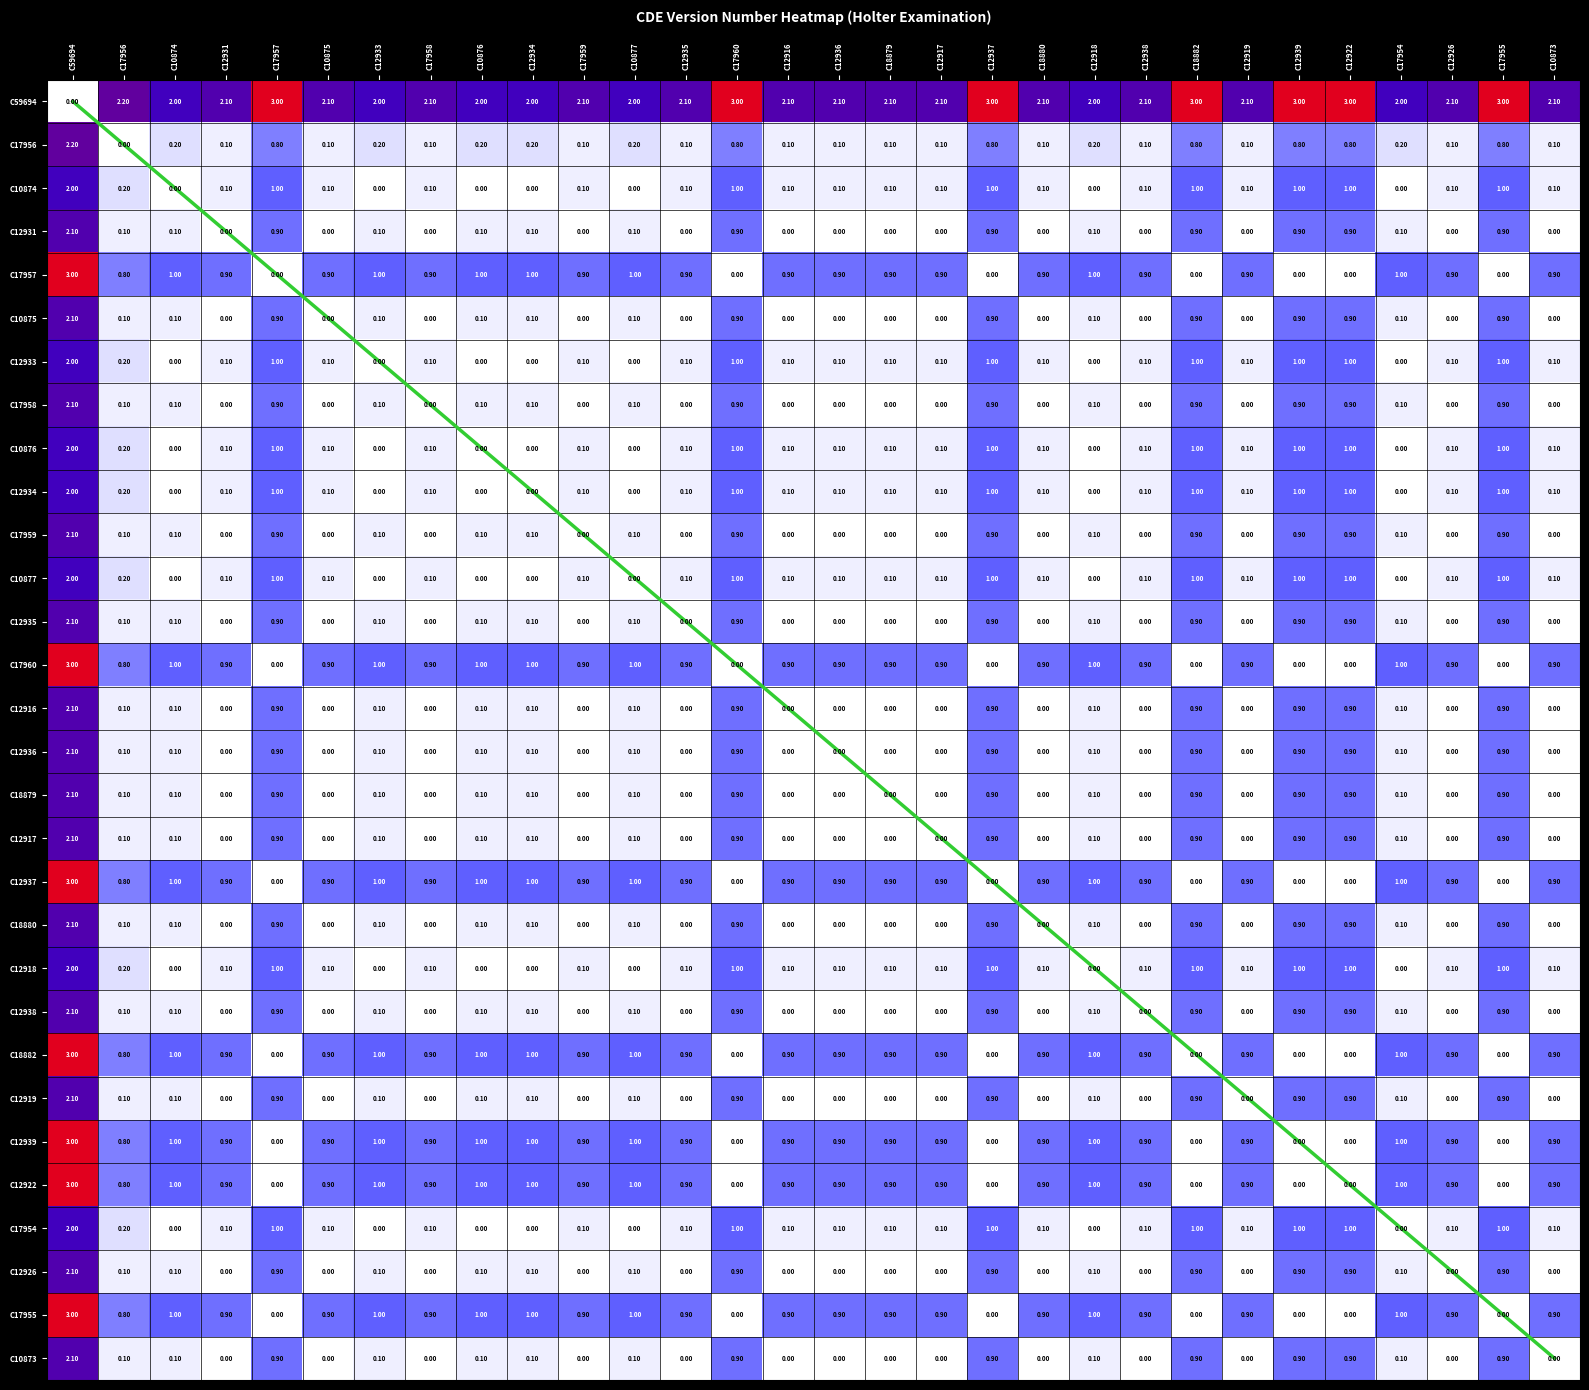

Which category has the highest value across all series?

C17957